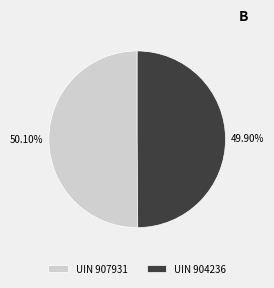

What is the ratio of the value at UIN 907931 to the value at UIN 904236?

1.0